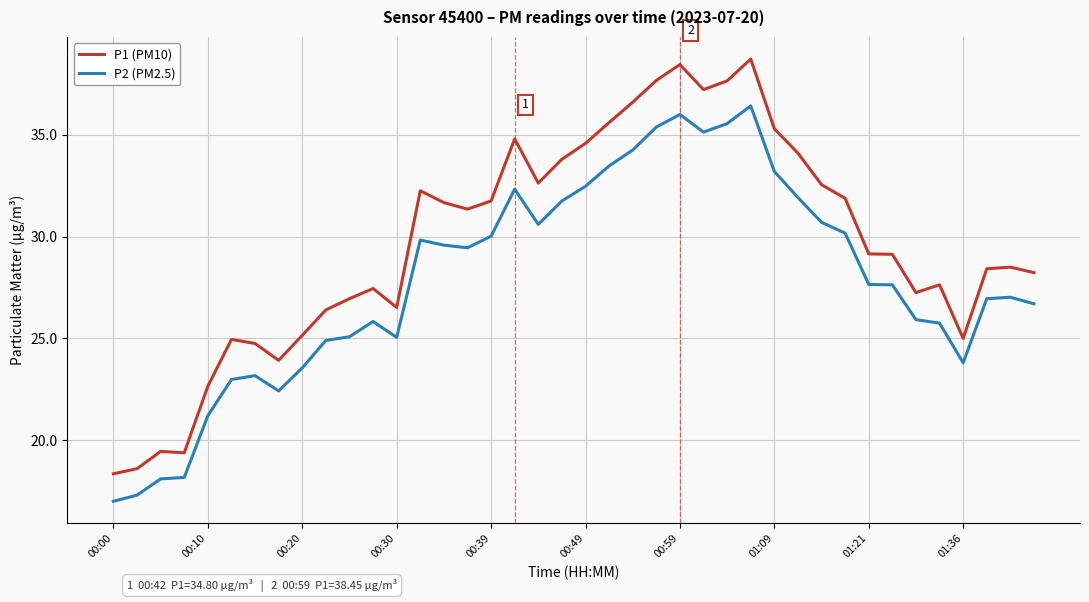

List the series in order of their overall mean, highest first.

P1 (PM10), P2 (PM2.5)